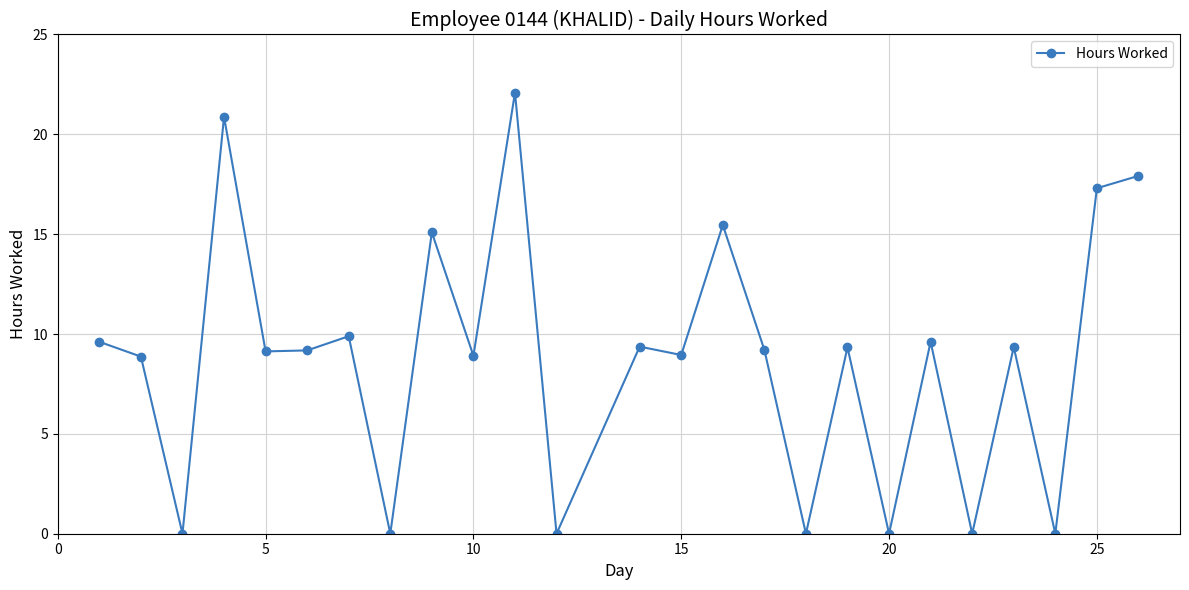

What is the average value?

8.8